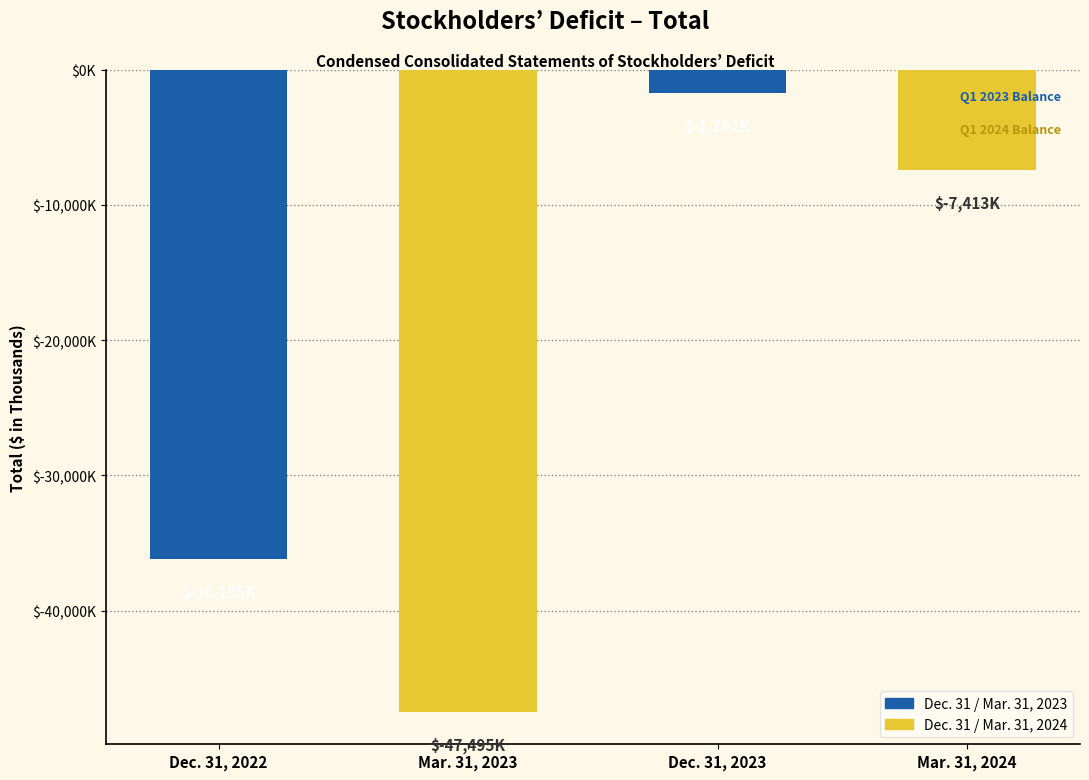

List the labels in order of value, smallest first.

Mar. 31, 2023, Dec. 31, 2022, Mar. 31, 2024, Dec. 31, 2023